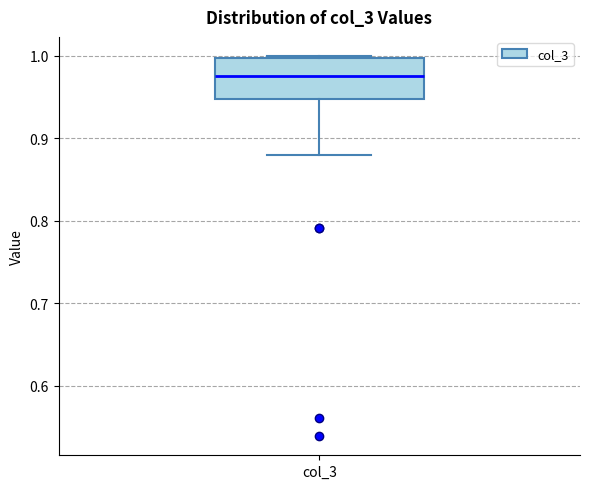

Read this box plot against the y-axis: the position of the median line, the range covered by the box, and the ends of both whiskers. The values are not printed on the chart, so give them approximately, as read against the axis.

median 0.98, box 0.95 to 1.00, whiskers 0.88 to 1.00